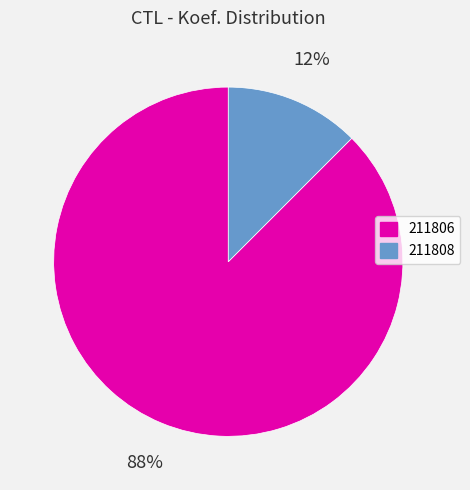

Which slice is the smallest?

211808